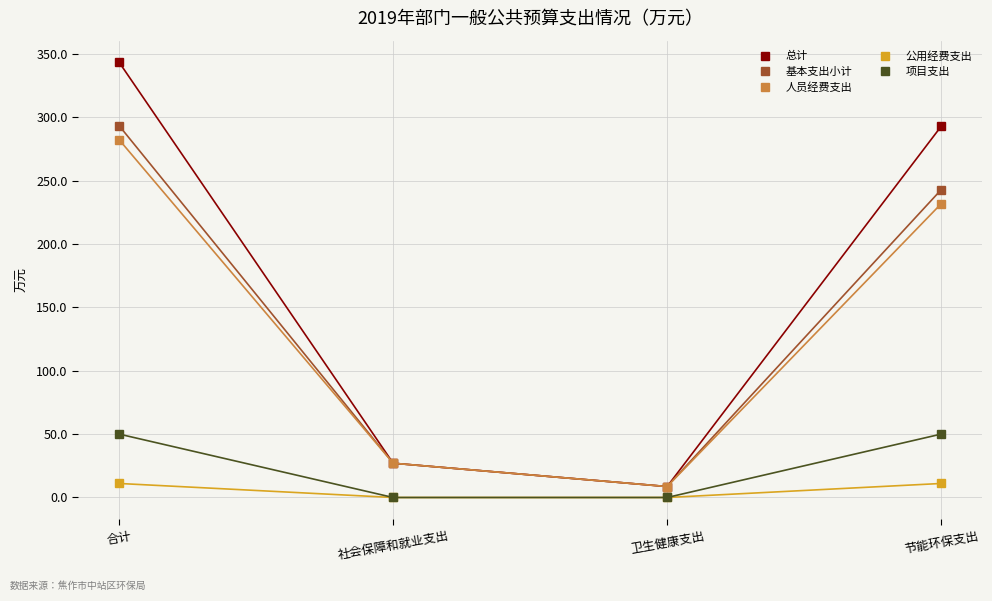

At which label does 公用经费支出 first exceed 11?

合计